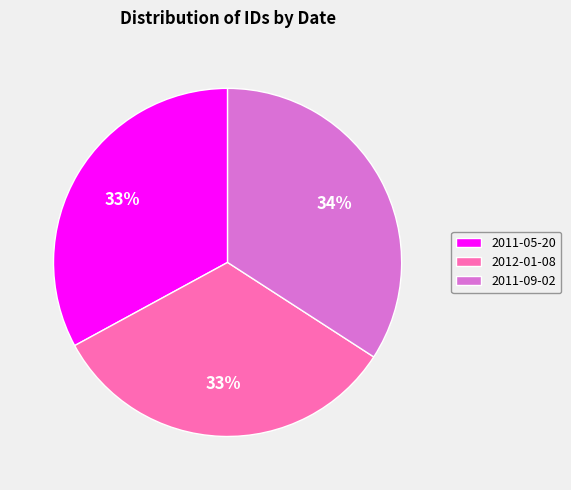

Count the number of slices in the pie.

3